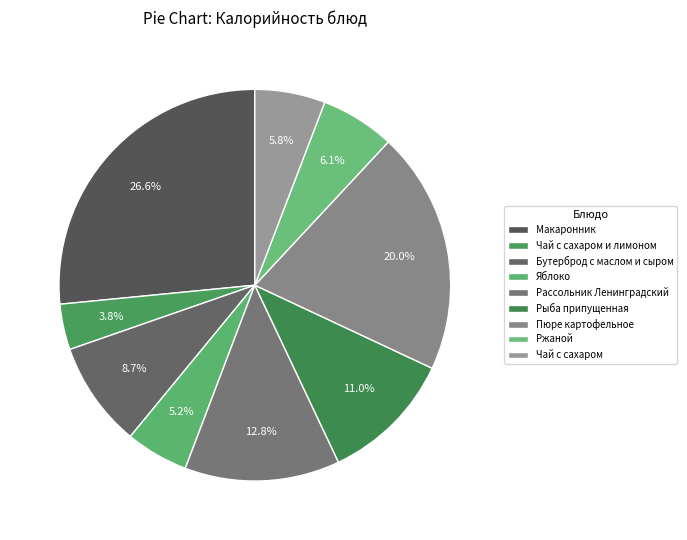

How many slices are in this pie chart?

9